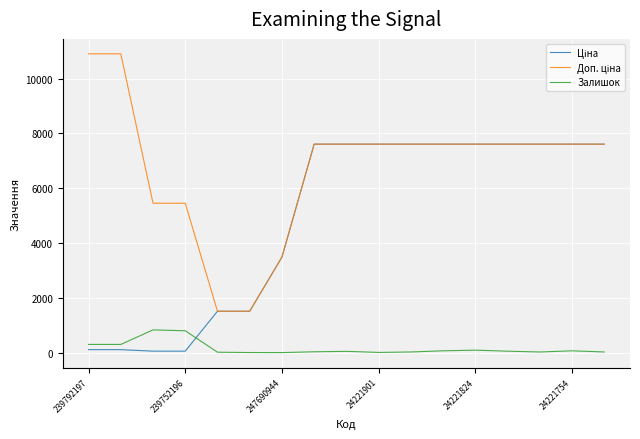

What is the maximum value shown in the chart?

10903.0